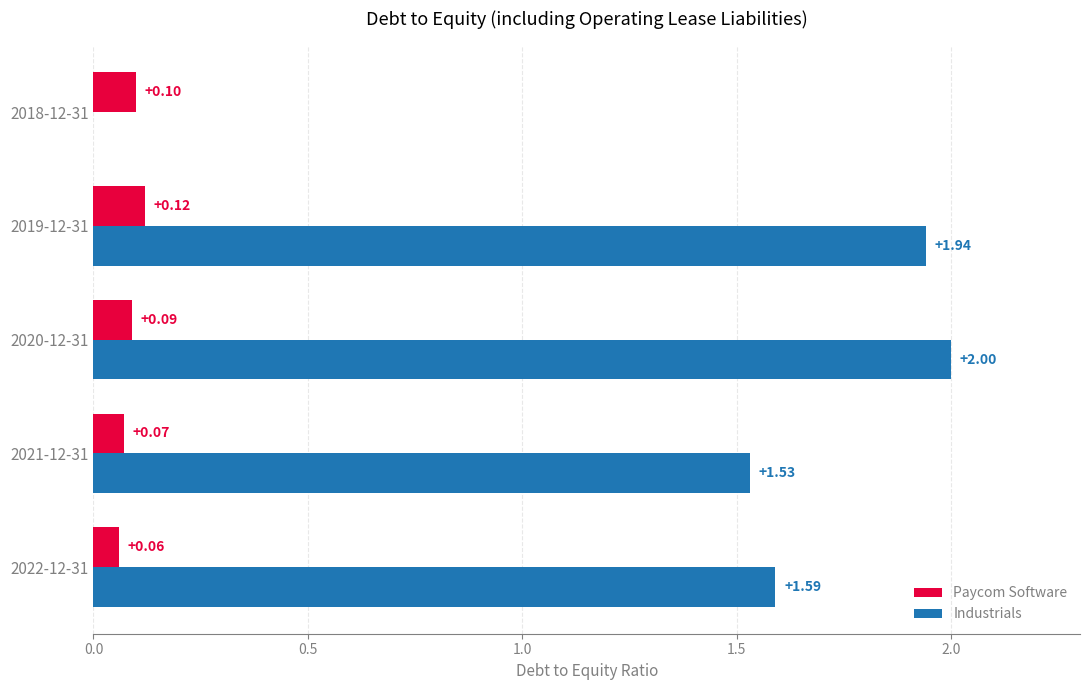

Is the value of Industrials at 2022-12-31 greater than the value of Paycom Software at 2018-12-31?

Yes